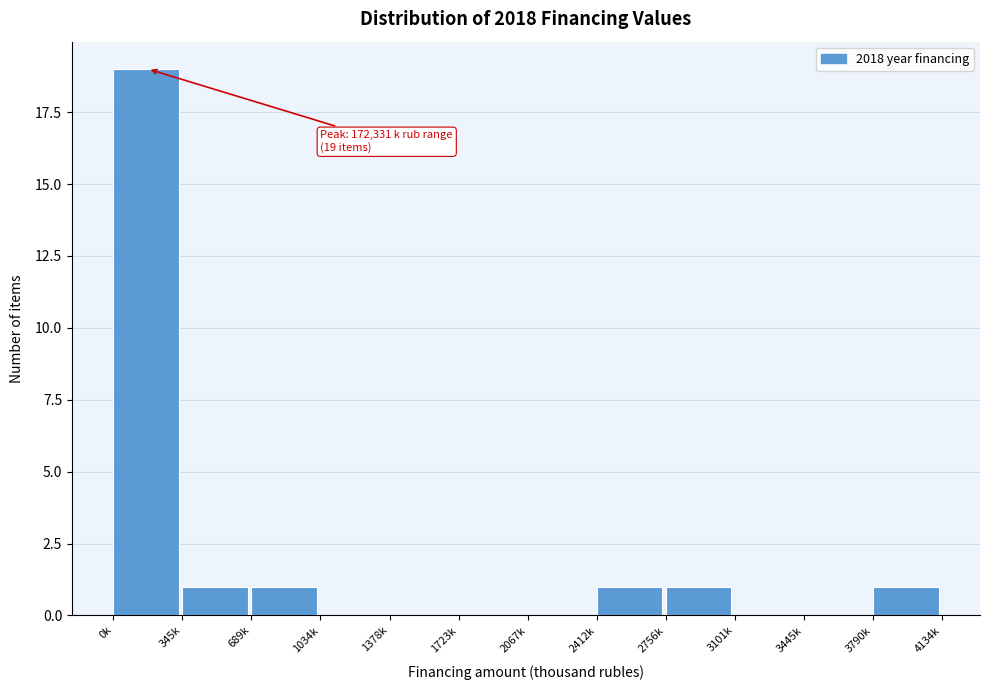

Reading left to right, transcribe all the data shown in this chart.

0k=19	345k=1	689k=1	1034k=0	1378k=0	1723k=0	2067k=0	2412k=1	2756k=1	3101k=0	3445k=0	3790k=1